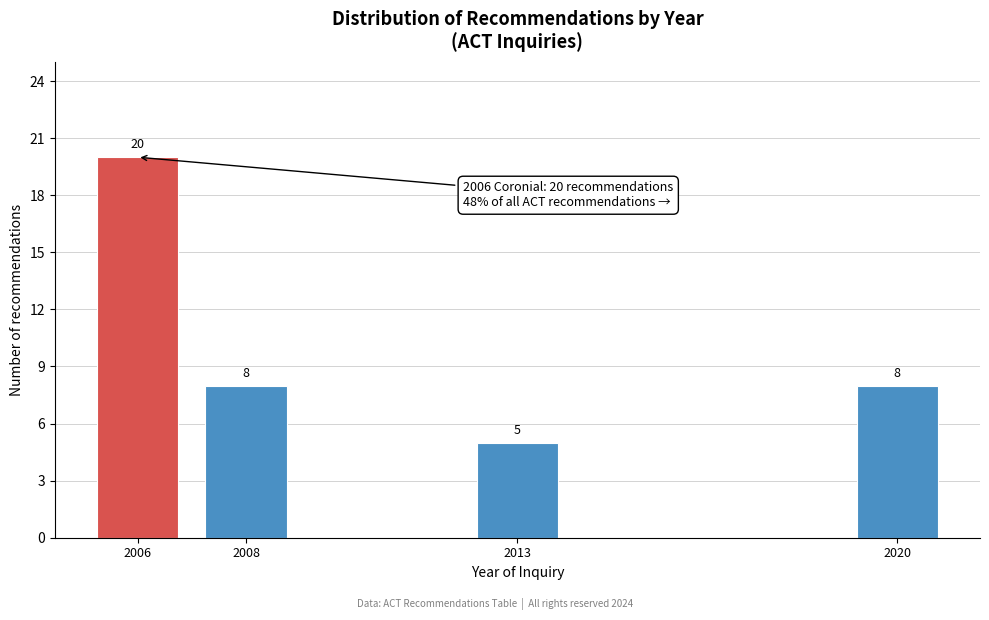

Reading right to left, what are all the values shown in this chart?

2020=8	2013=5	2008=8	2006=20